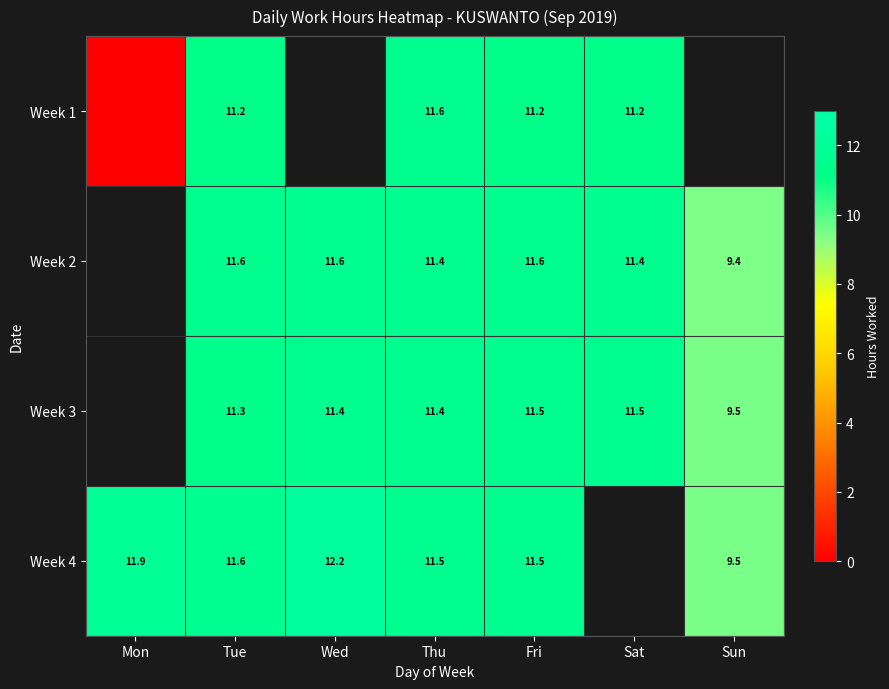

Is the value of Week 2 at Wed greater than the value of Week 4 at Wed?

No